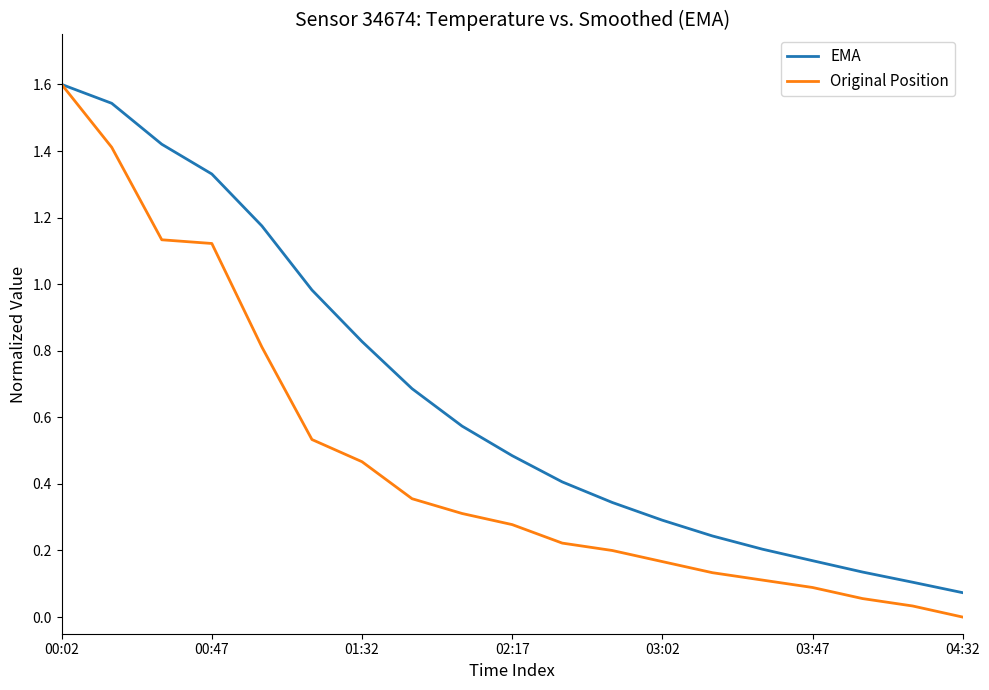

What is the highest value of the EMA series?

1.6